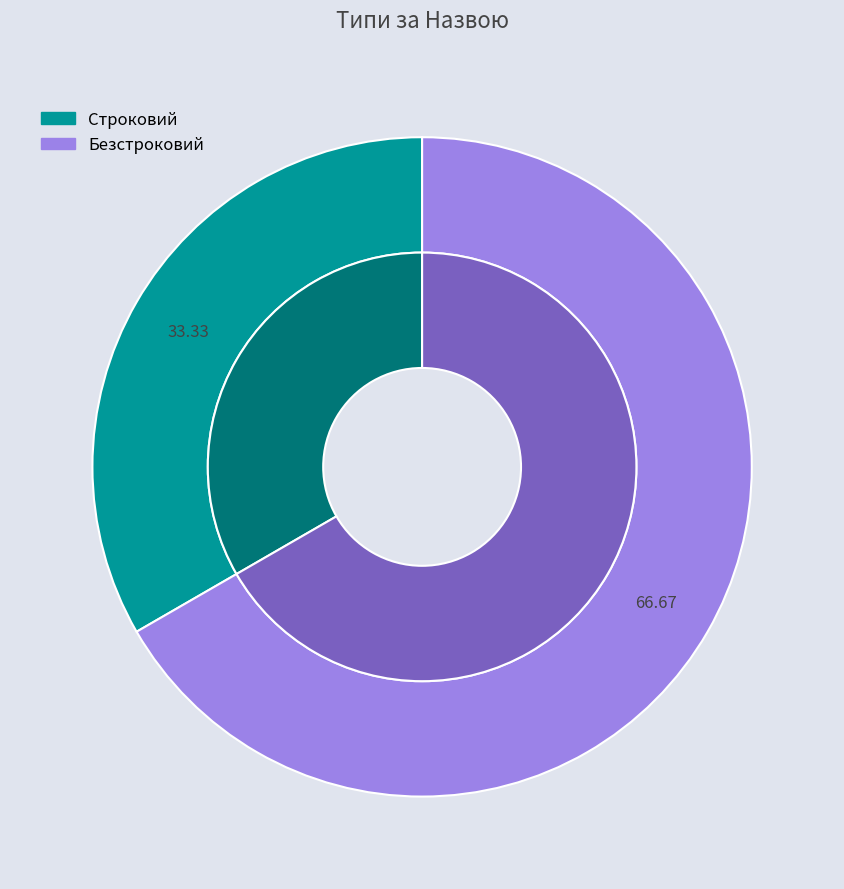

What portion of the pie excludes Строковий?

66.7%